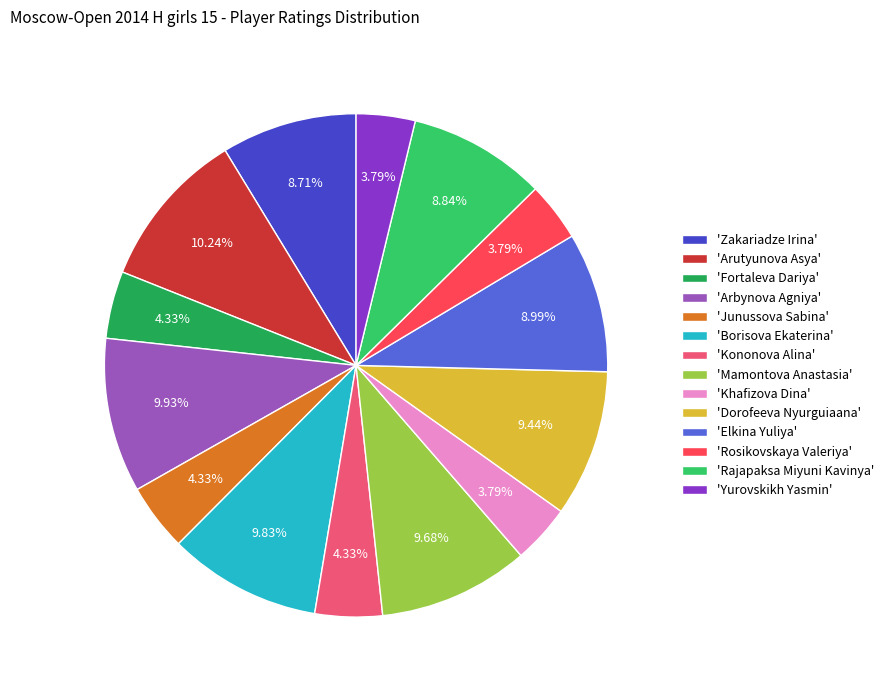

Approximately how many times larger is the value at 'Fortaleva Dariya' compared to 'Arbynova Agniya'?

0.4